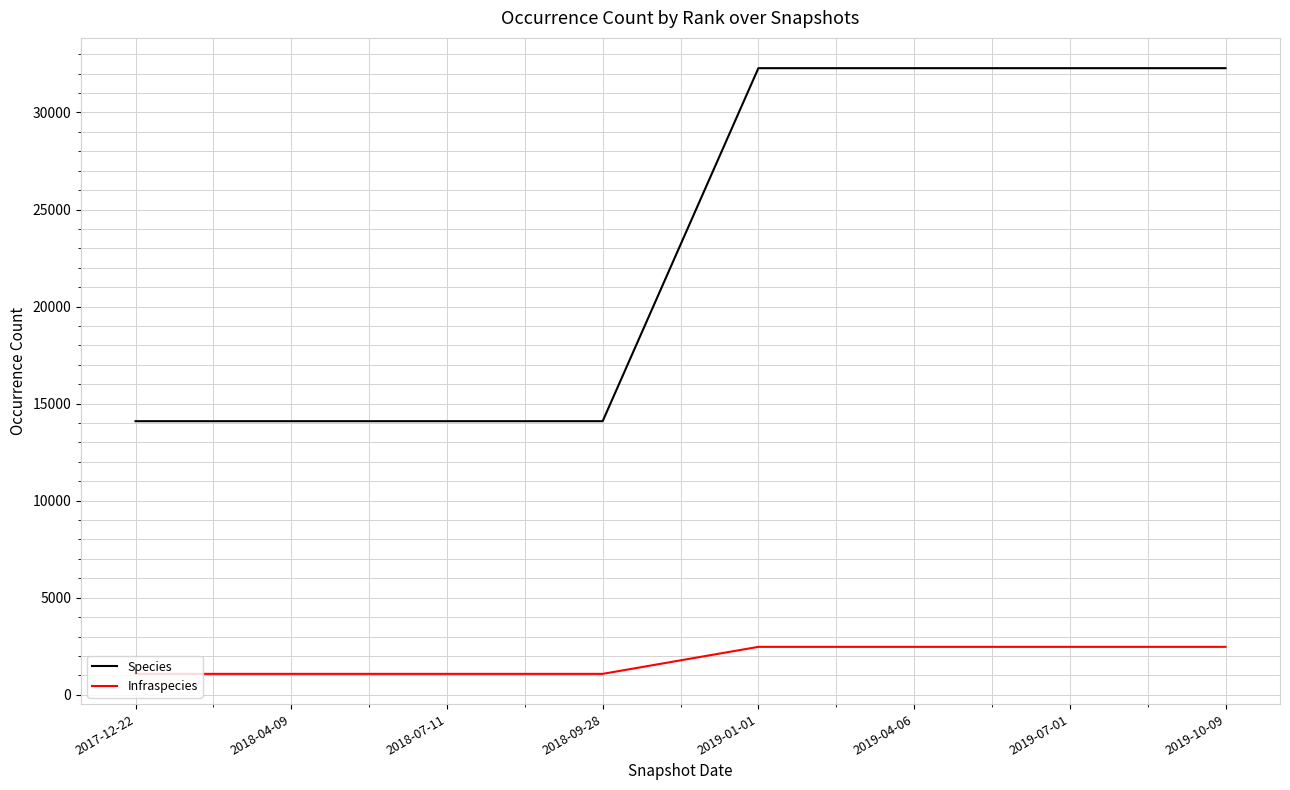

What are all the series names shown in the legend?

Species, Infraspecies